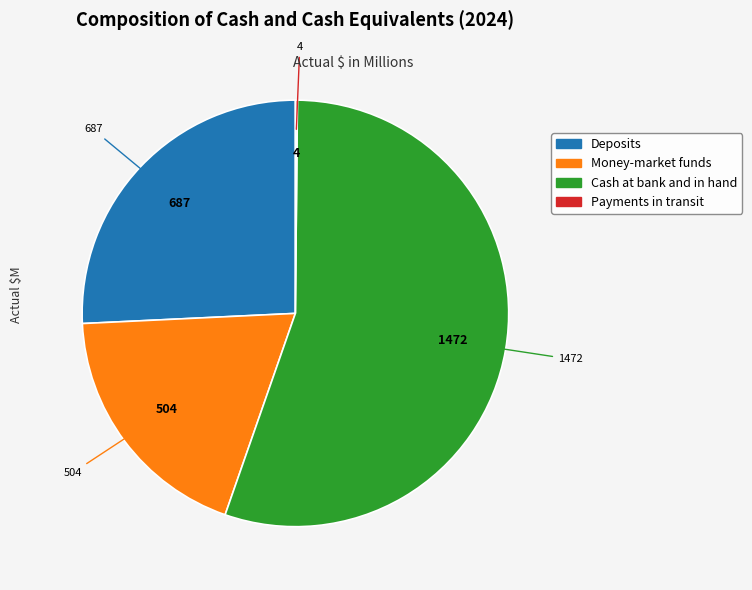

Is it true that Deposits is 32% of the pie?

False